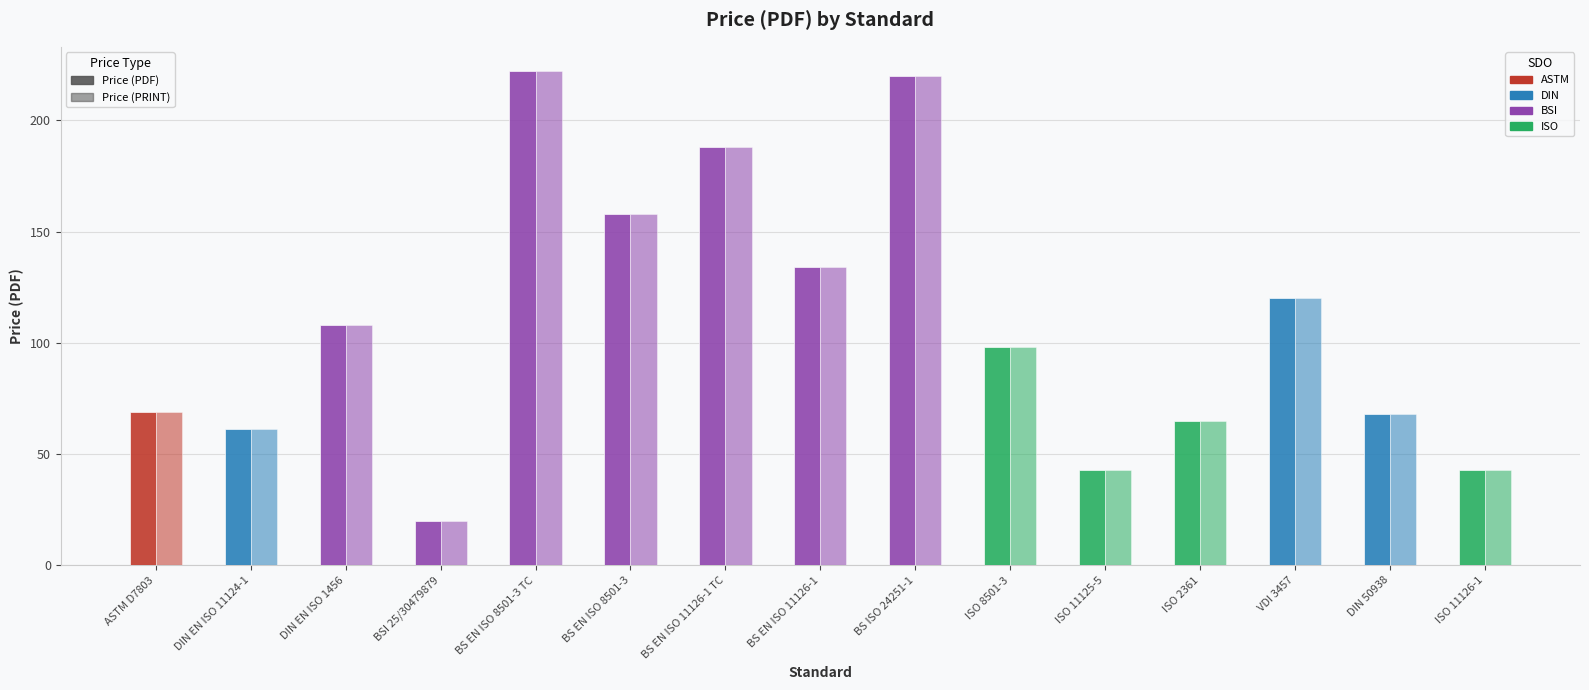

Where does the Price (PRINT) series first go above 98?

DIN EN ISO 1456